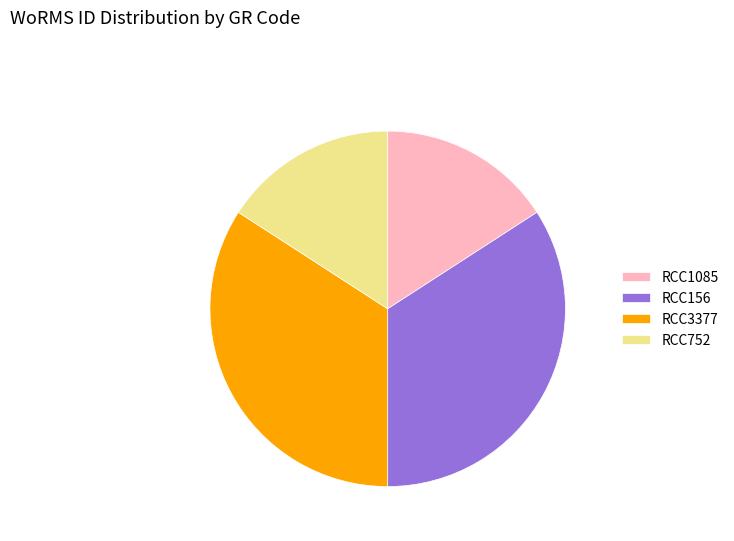

Is the sum of RCC3377 and RCC156 greater than half?

Yes